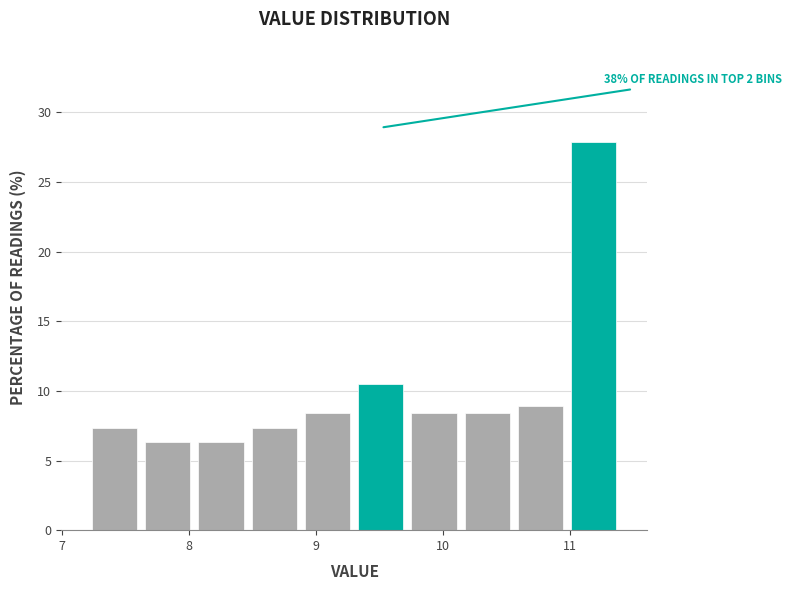

Over which range of the x-axis is the bar tallest?

10.98 to 11.40